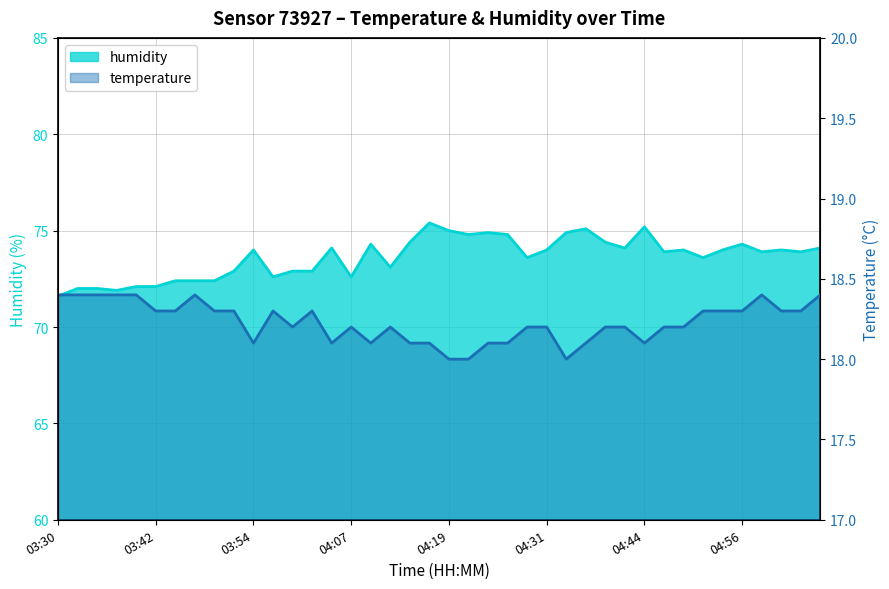

Reading left to right, what are all the values shown in this chart?

humidity: 71.6	72.0	72.0	71.9	72.1	72.1	72.4	72.4	72.4	72.9	74.0	72.6	72.9	72.9	74.1	72.6	74.3	73.1	74.4	75.4	75.0	74.8	74.9	74.8	73.6	74.0	74.9	75.1	74.4	74.1	75.2	73.9	74.0	73.6	74.0	74.3	73.9	74.0	73.9	74.1
temperature: 18.4	18.4	18.4	18.4	18.4	18.3	18.3	18.4	18.3	18.3	18.1	18.3	18.2	18.3	18.1	18.2	18.1	18.2	18.1	18.1	18.0	18.0	18.1	18.1	18.2	18.2	18.0	18.1	18.2	18.2	18.1	18.2	18.2	18.3	18.3	18.3	18.4	18.3	18.3	18.4